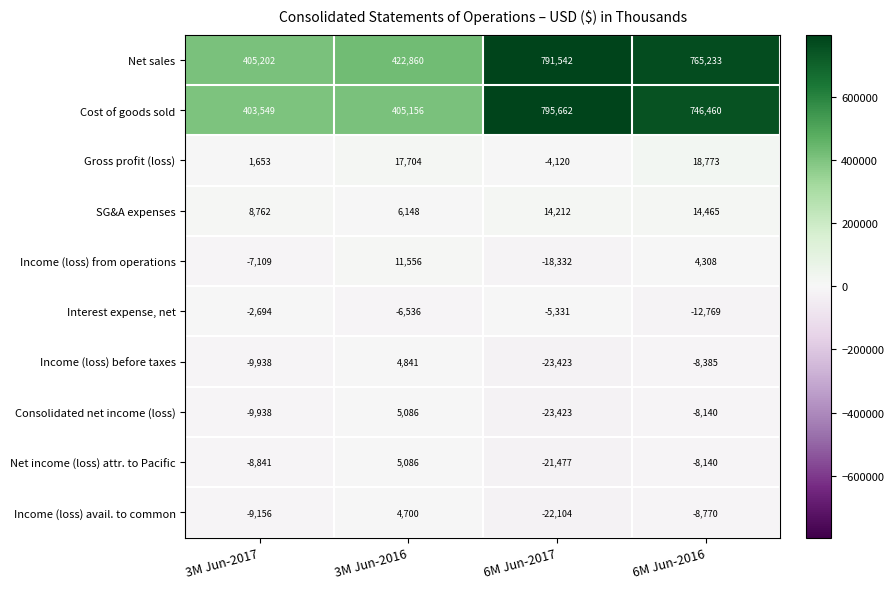

True or false: Income (loss) from operations has a value of 4308 at 6M Jun-2016.

True